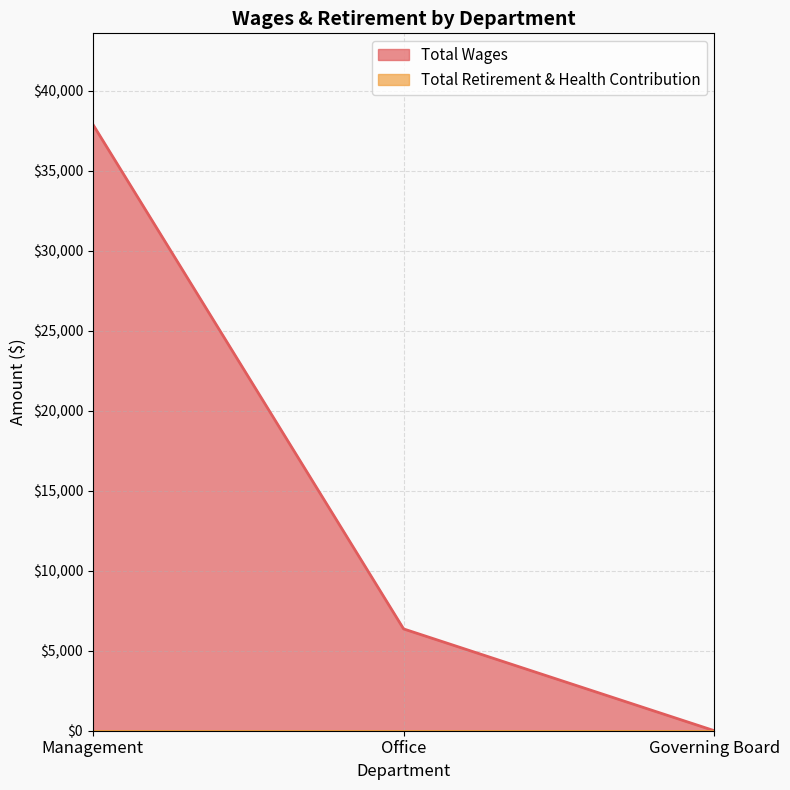

Reading left to right, transcribe all the data shown in this chart.

37908	6364	0